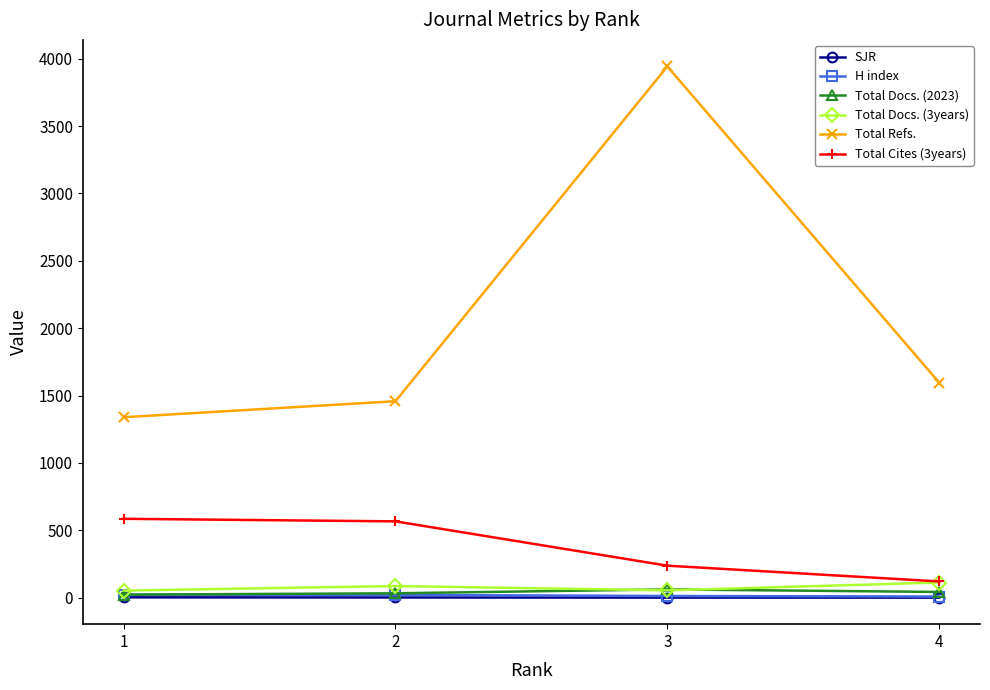

True or false: Total Refs. and Total Docs. (3years) intersect in this chart.

False